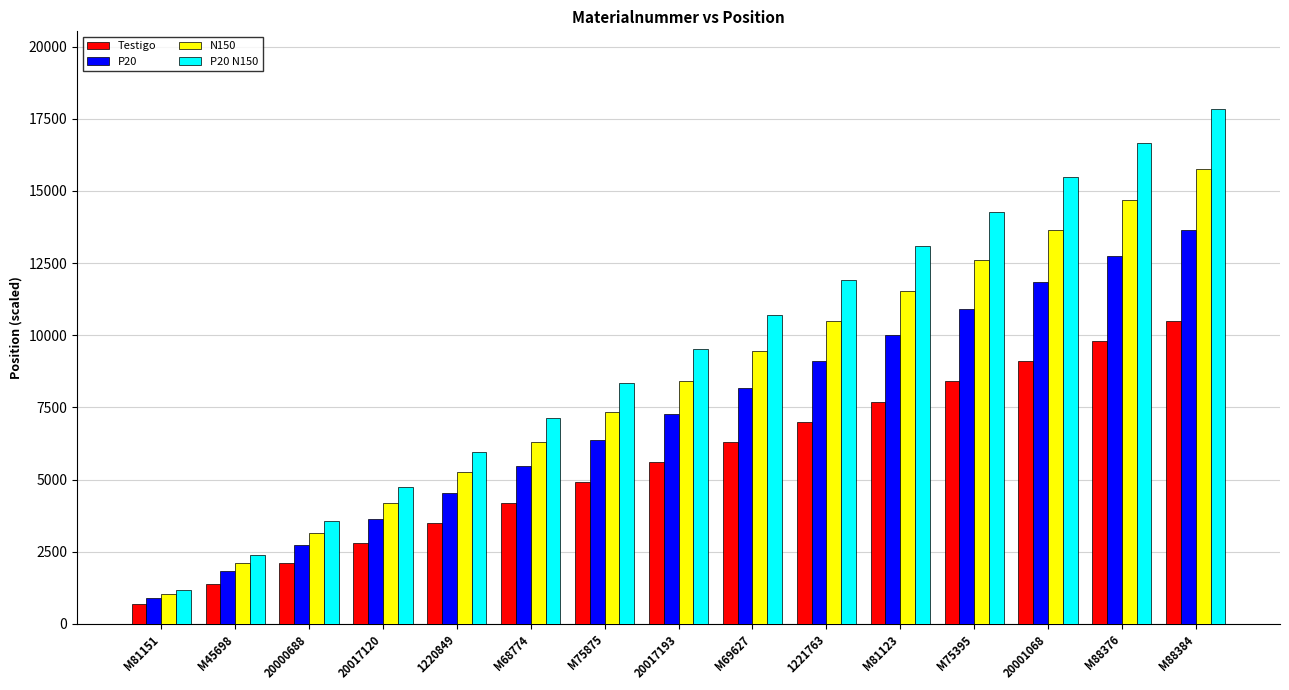

What value does the N150 series have at 20001068, to the nearest 10?

13650